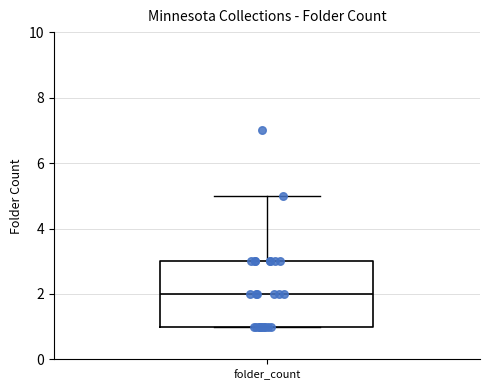

Read this box plot against the y-axis: the position of the median line, the range covered by the box, and the ends of both whiskers. The values are not printed on the chart, so give them approximately, as read against the axis.

median 2, box 1 to 3, whiskers 1 to 5